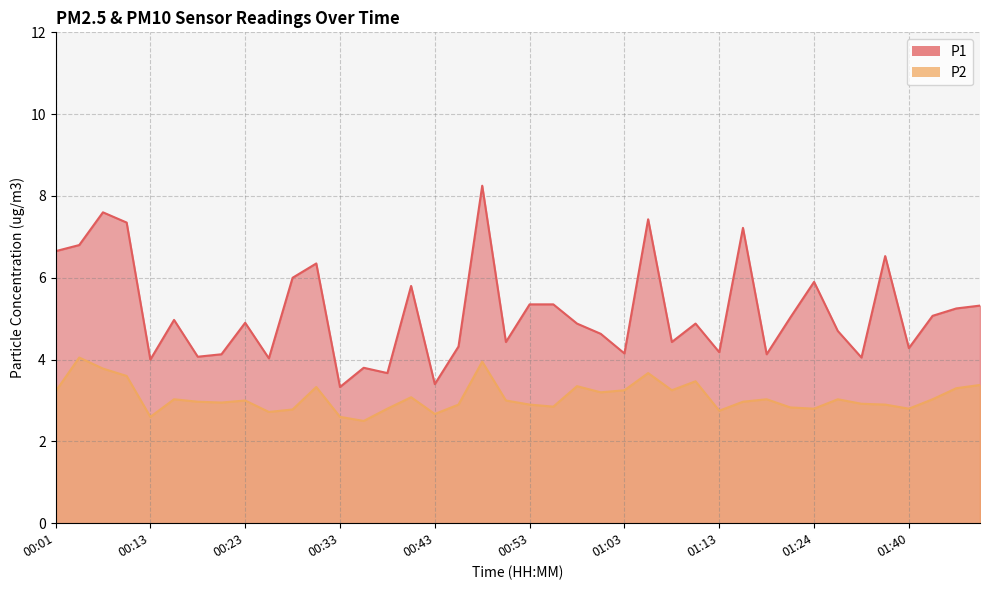

At which label does P2 reach its peak?

00:03